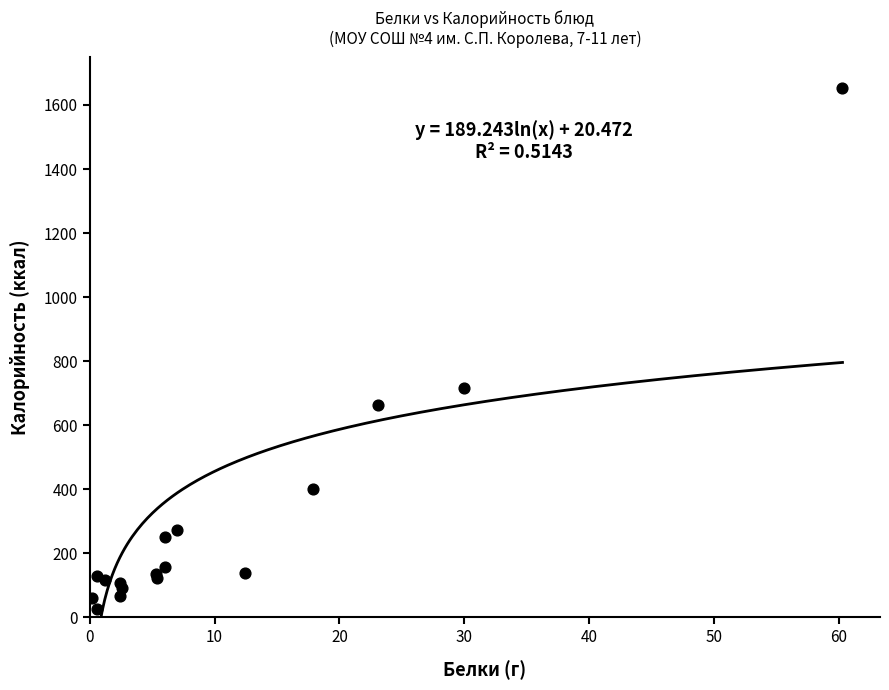

What Y value in the scatter plot is closest to 838?

715.1